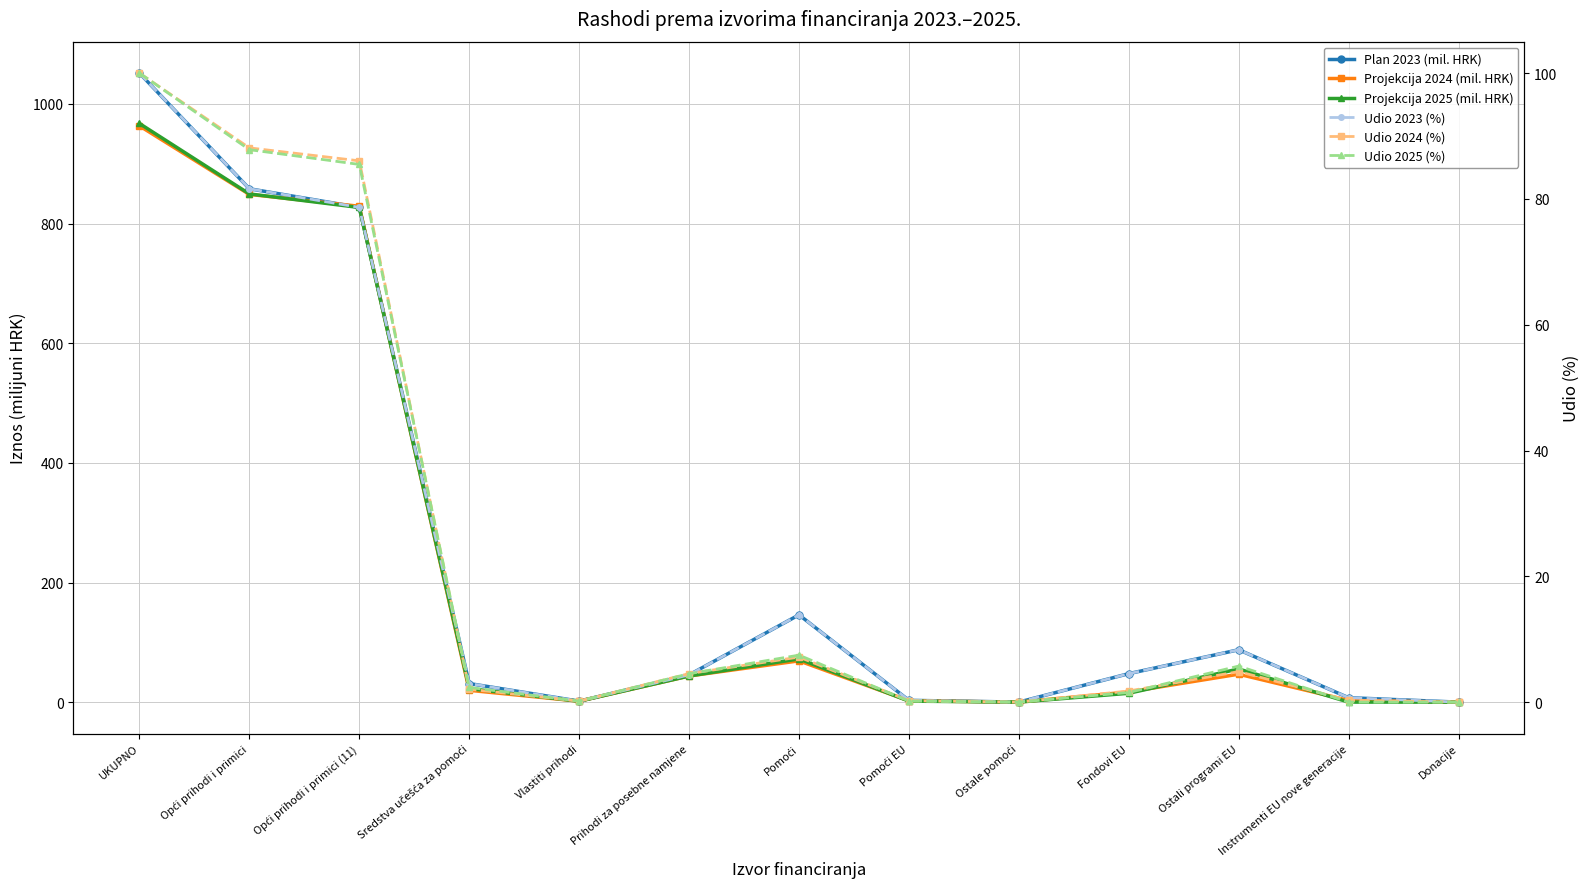

Reading left to right, extract all data points from this chart.

Plan 2023 (mil. HRK): 1051.6	858.3	827.1	31.1	1.7	45.6	146.0	3.1	0.1	47.7	87.6	7.5	0.1
Projekcija 2024 (mil. HRK): 963.3	848.8	829.0	19.8	1.6	43.7	69.1	2.3	0.1	17.1	46.8	2.8	0.1
Projekcija 2025 (mil. HRK): 967.4	849.6	827.0	22.7	1.6	43.7	72.3	1.7	0.1	14.9	55.5	0.1	0.1
Udio 2023 (%): 100.0	81.6	78.7	3.0	0.2	4.3	13.9	0.3	0.0	4.5	8.3	0.7	0.0
Udio 2024 (%): 100.0	88.1	86.1	2.1	0.2	4.5	7.2	0.2	0.0	1.8	4.9	0.3	0.0
Udio 2025 (%): 100.0	87.8	85.5	2.3	0.2	4.5	7.5	0.2	0.0	1.5	5.7	0.0	0.0